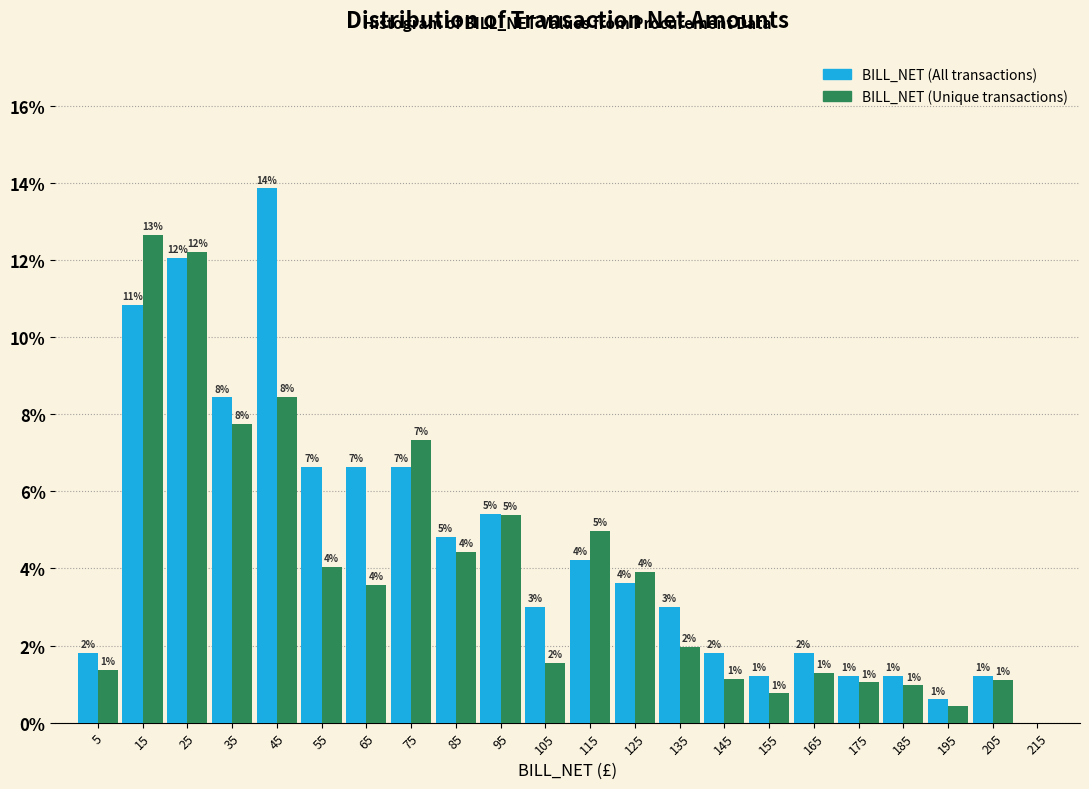

In the BILL_NET (Unique transactions) series, which range on the x-axis has the tallest bar?

10 to 20